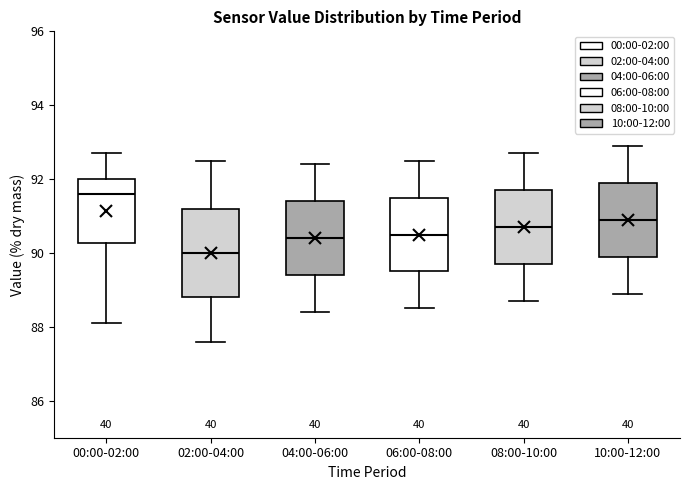

Which box has the highest median line?

00:00-02:00